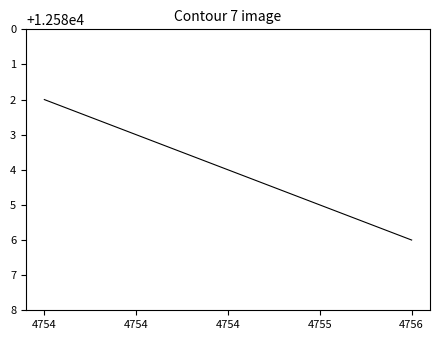

How many distinct data groups are displayed?

1